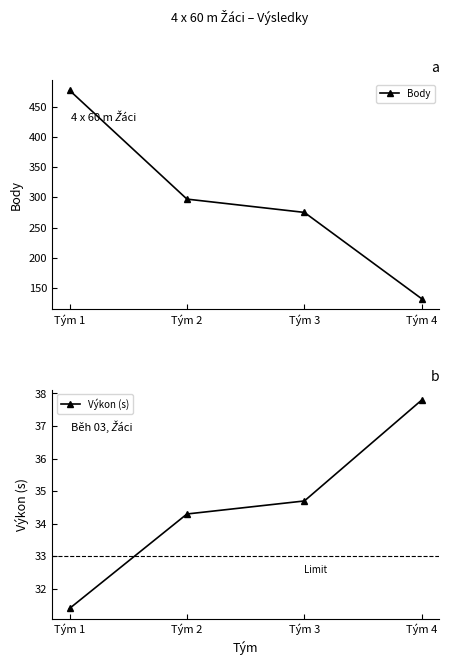

True or false: Výkon (s) and Body cross at least once.

False